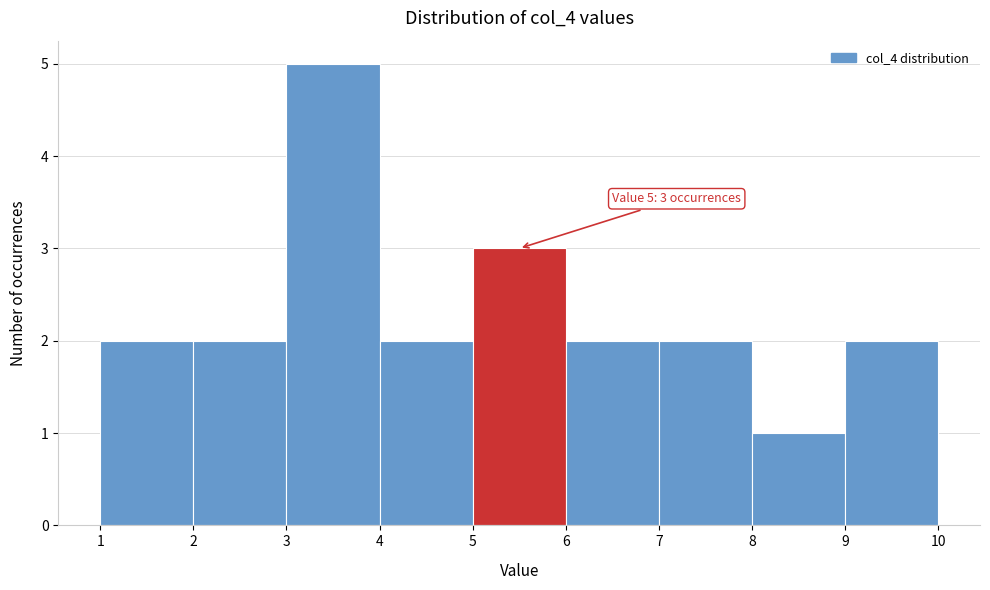

Which range on the x-axis has the tallest bar?

3 to 4